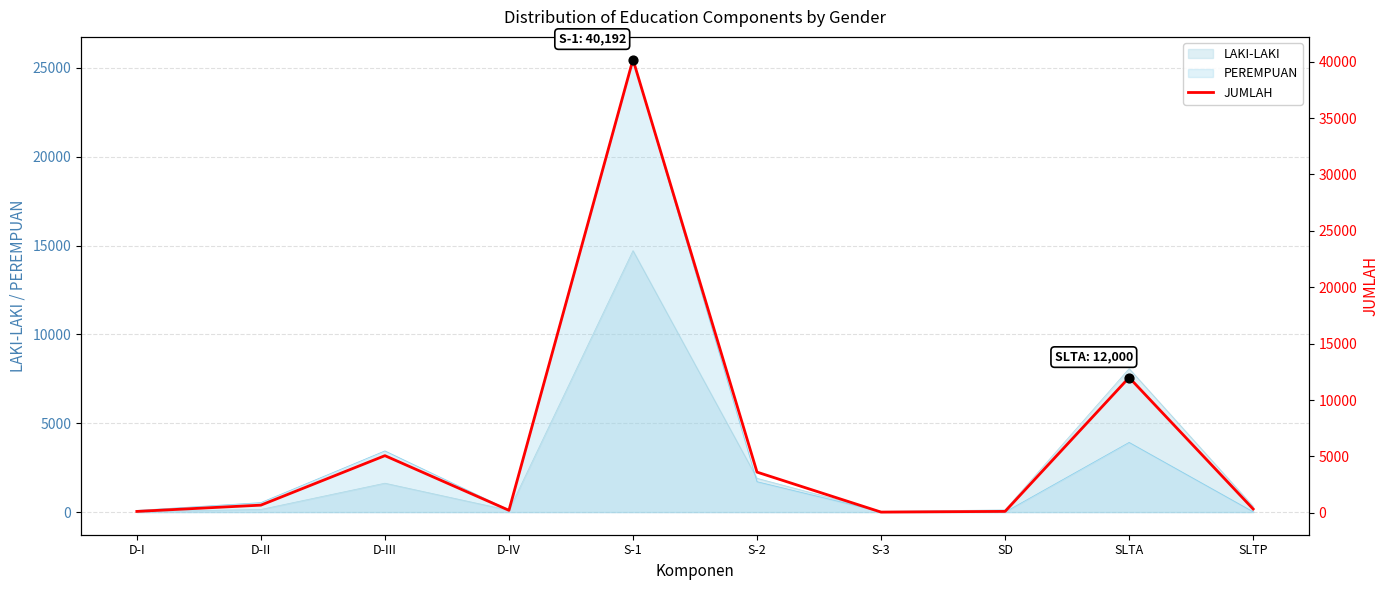

What is the change in value from S-1 to SLTP?

-39851